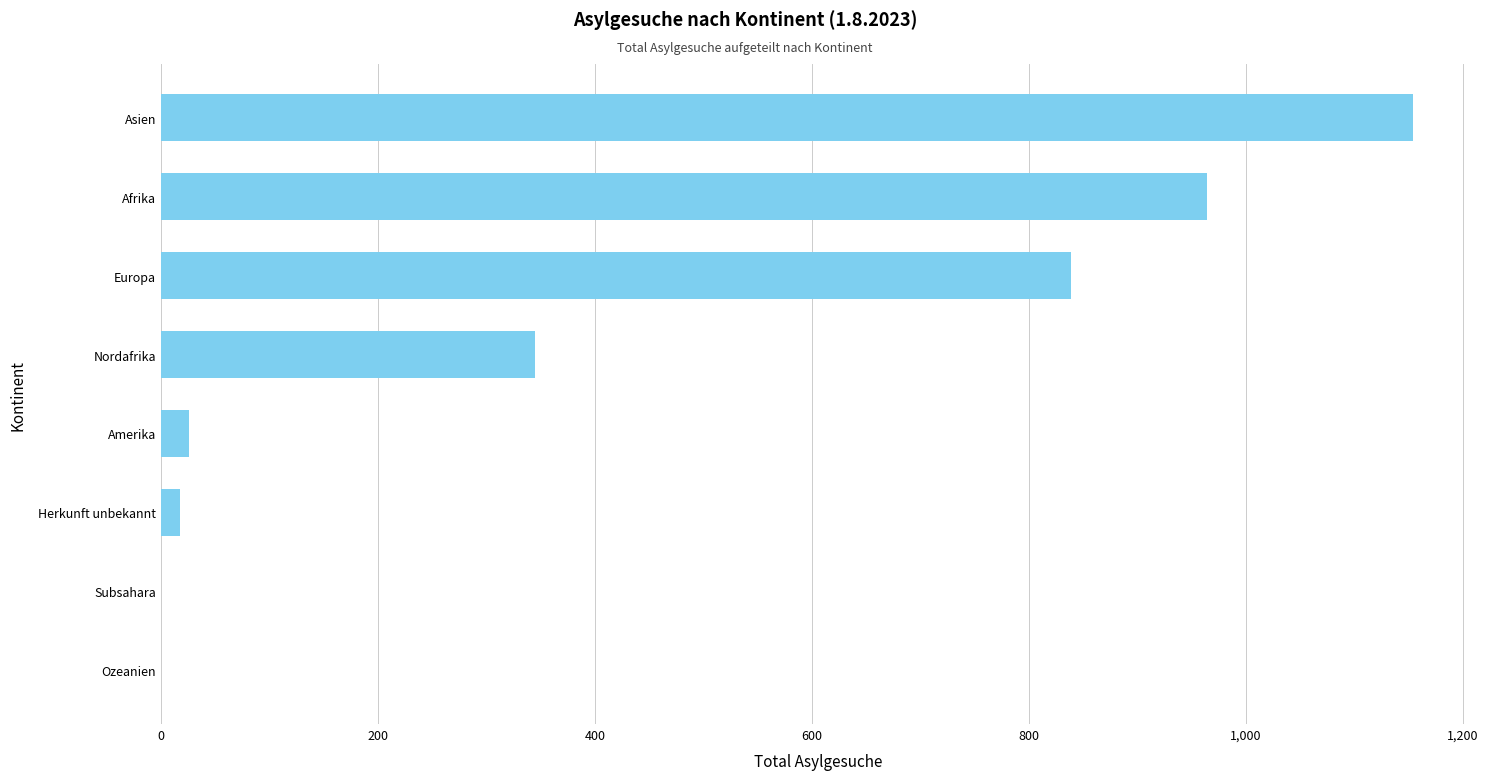

Which has a higher value, Nordafrika or Herkunft unbekannt?

Nordafrika